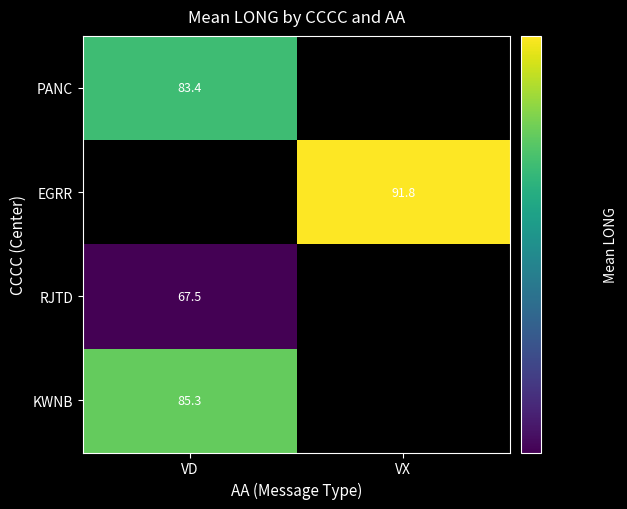

Which label corresponds to the smallest value in the chart?

VD